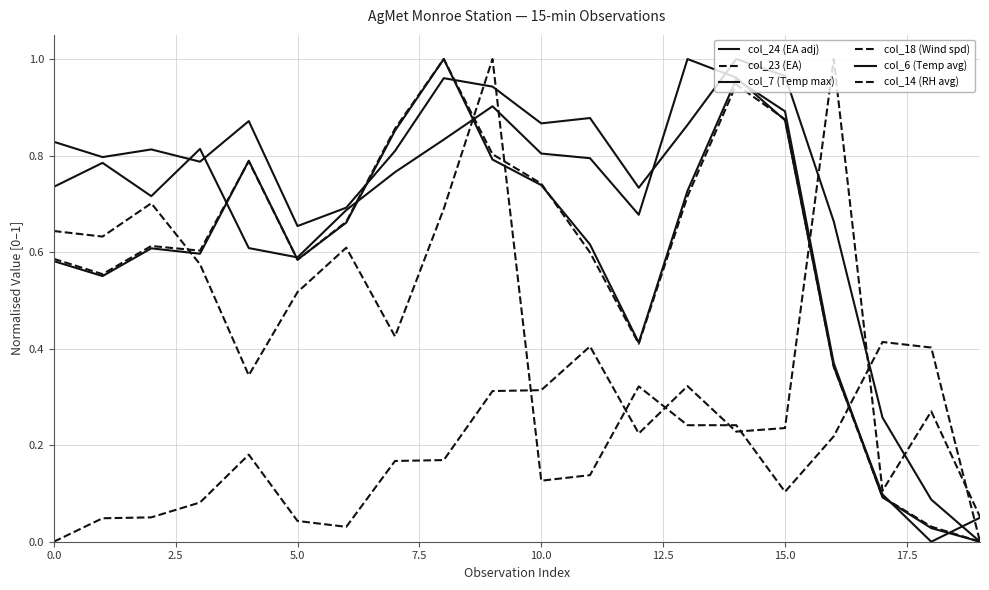

Does the chart display data point markers on the line(s)?

No